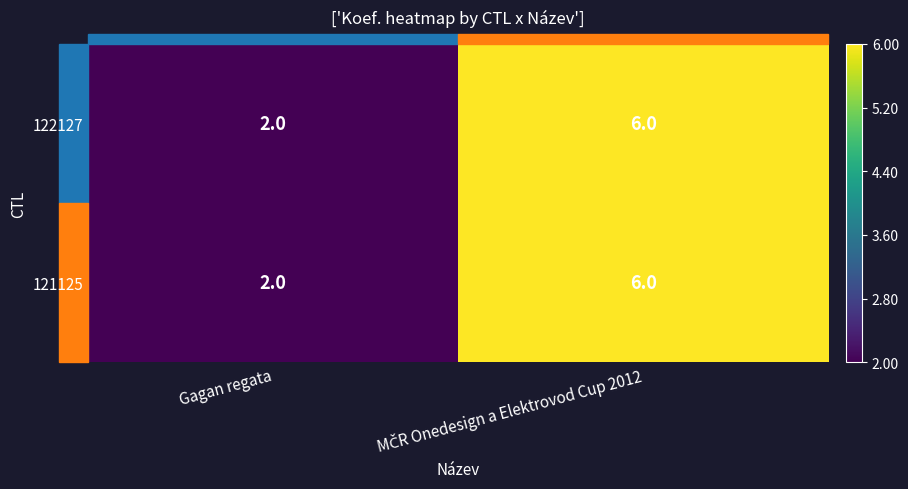

Is it true that 122127 equals 1 at Gagan regata?

False